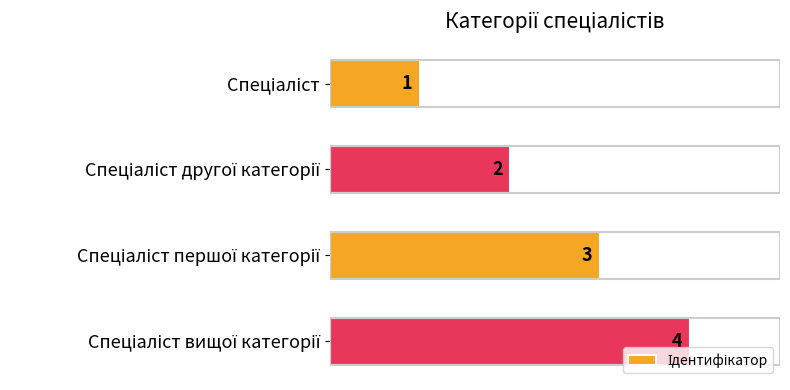

What is the value of the 1st bar from the top?

1